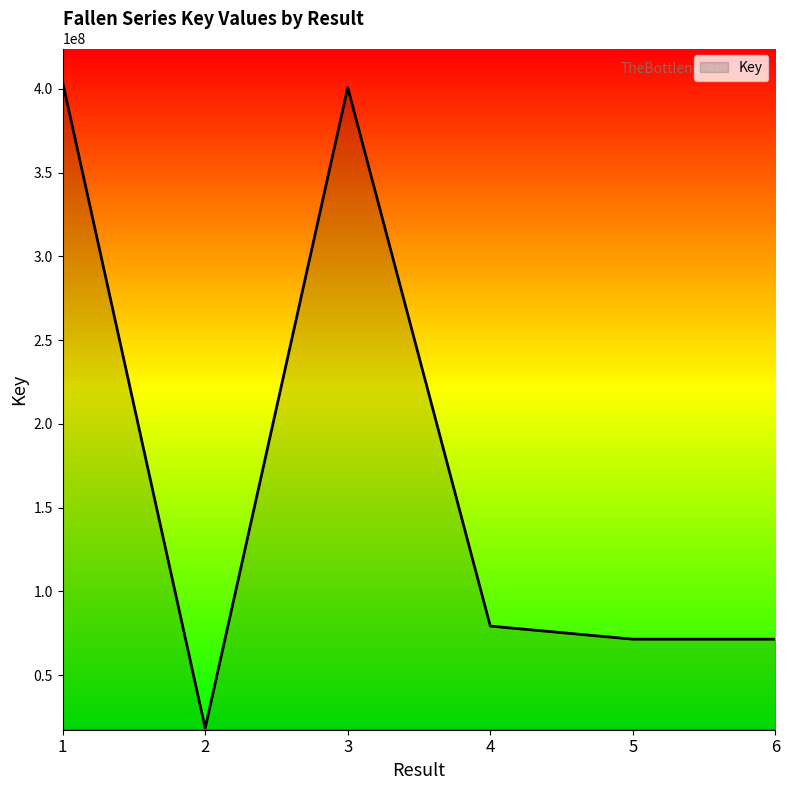

What is the maximum value shown in the chart?

403901899